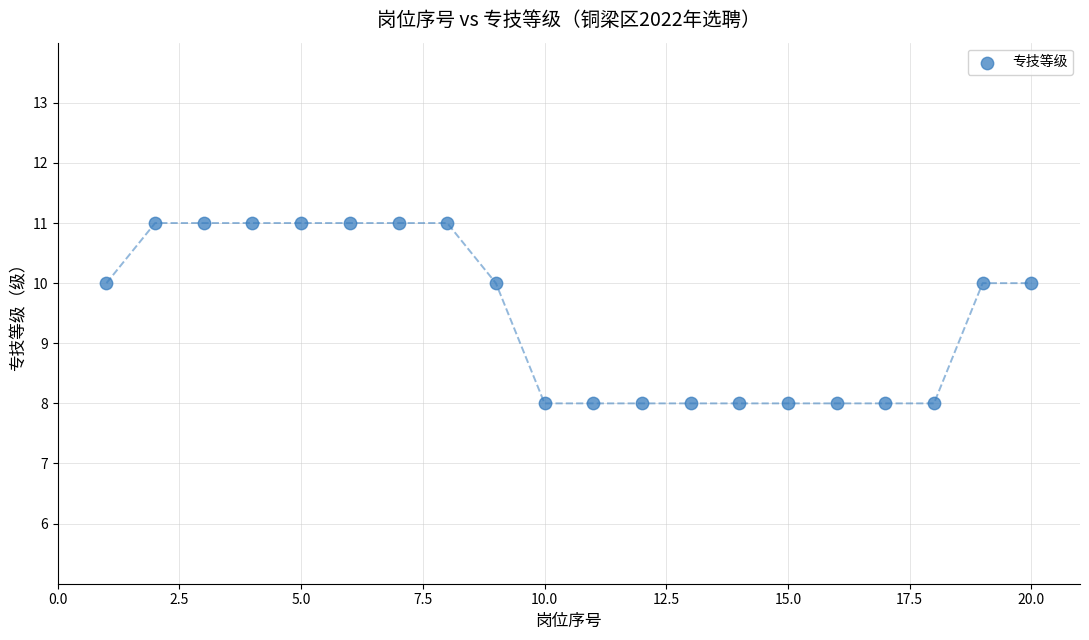

What is the range of Y values (max minus min)?

3